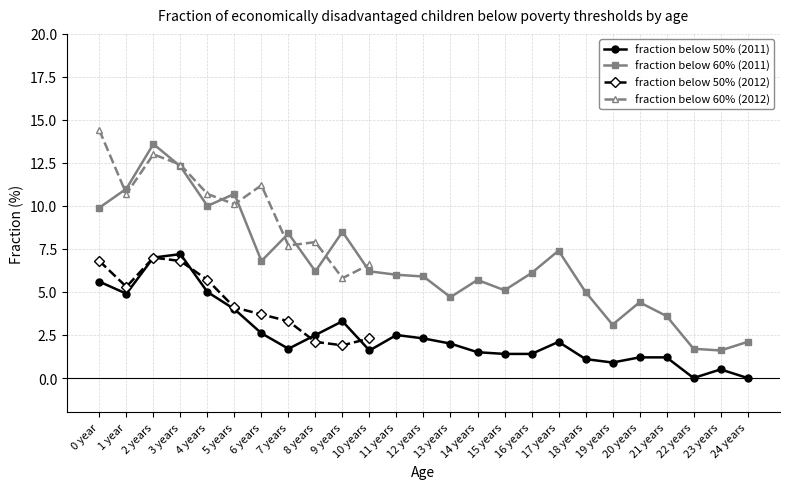

At which category does fraction below 50% (2011) reach its first local valley?

1 year